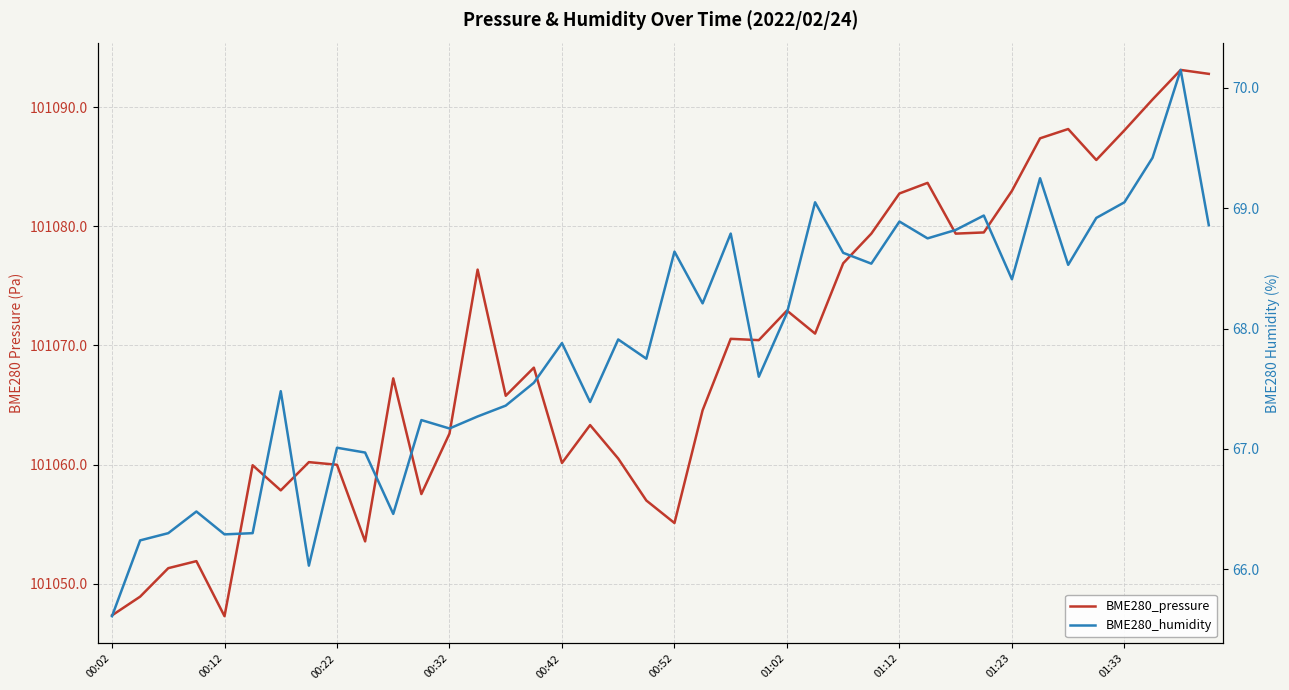

Count the number of categories in the chart.

40